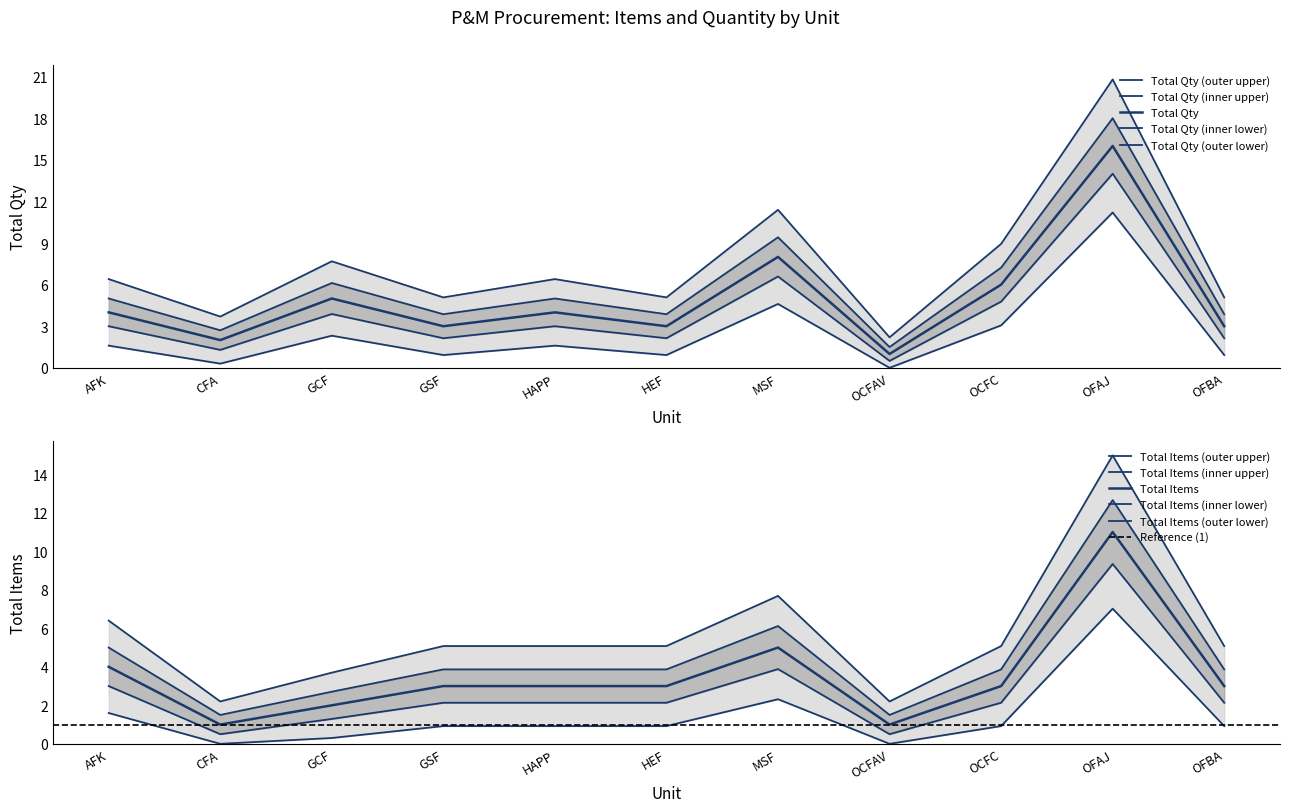

Reading left to right, transcribe all the data shown in this chart.

Total Items: 4	1	2	3	3	3	5	1	3	11	3
Total Qty: 4	2	5	3	4	3	8	1	6	16	3